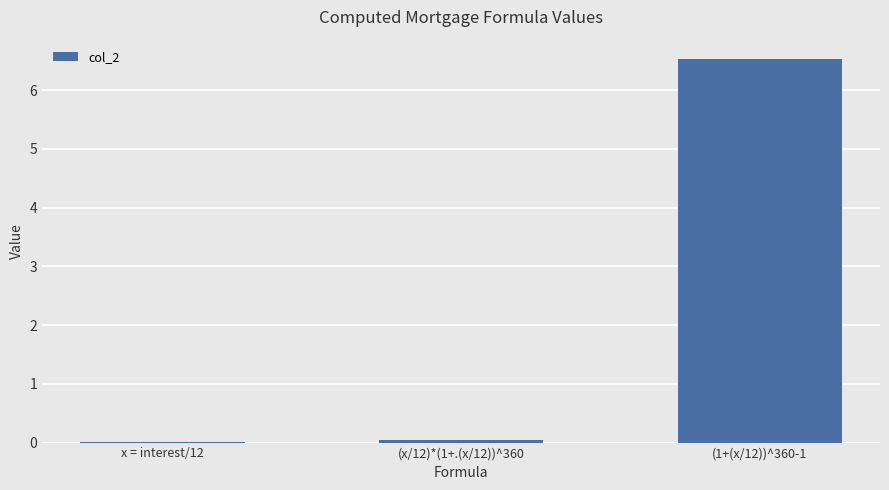

The value at (1+(x/12))^360-1 is 2.4. True or false?

False